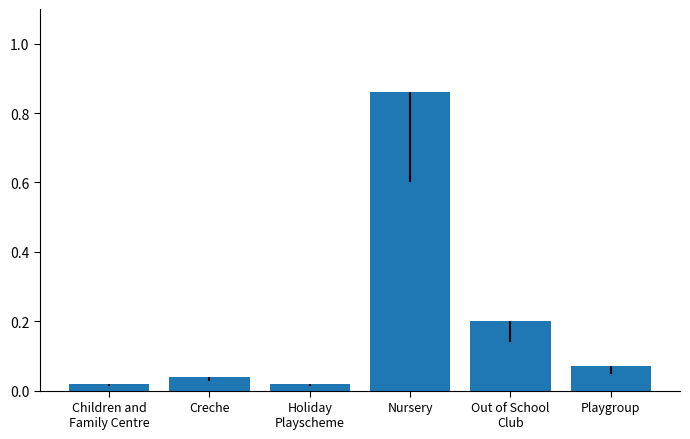

The value at Nursery is 123. True or false?

False